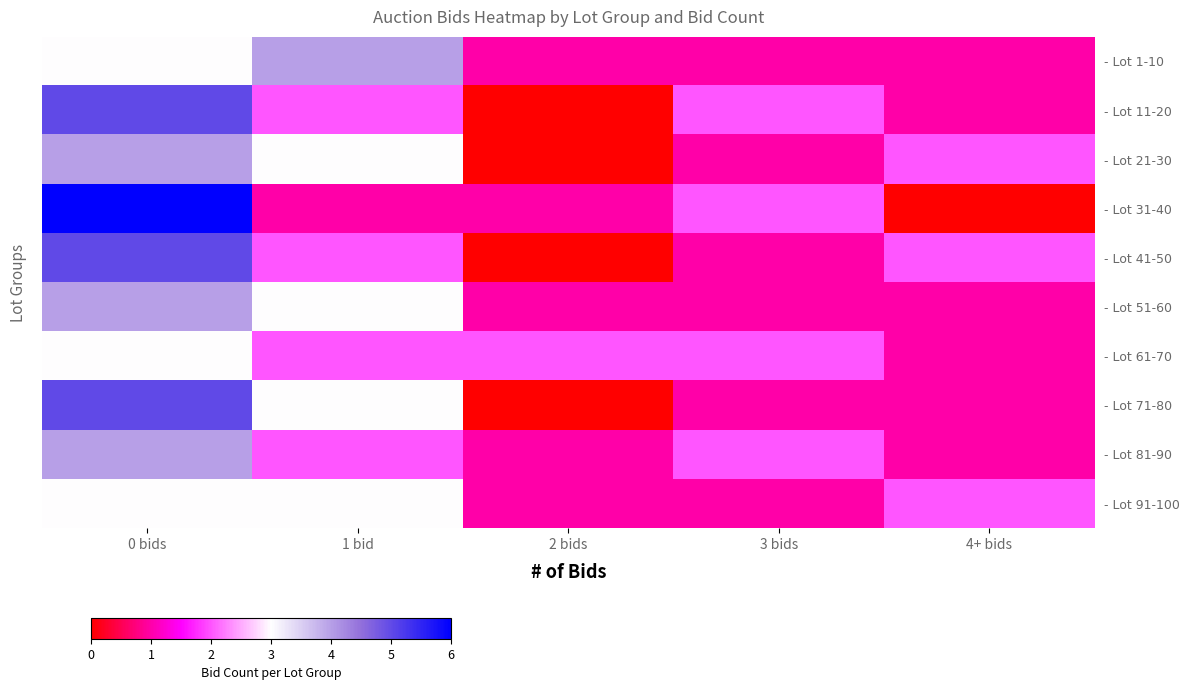

What is the sum of all - Lot 61-70 values?

10